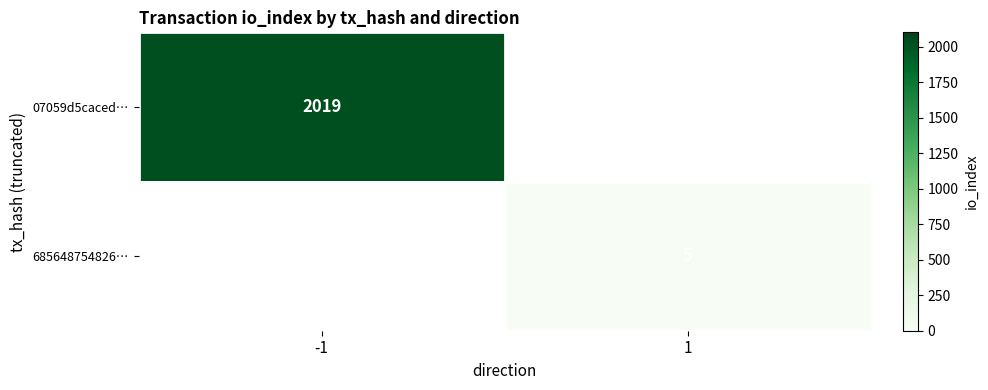

Which has a higher value, 1 or -1?

-1